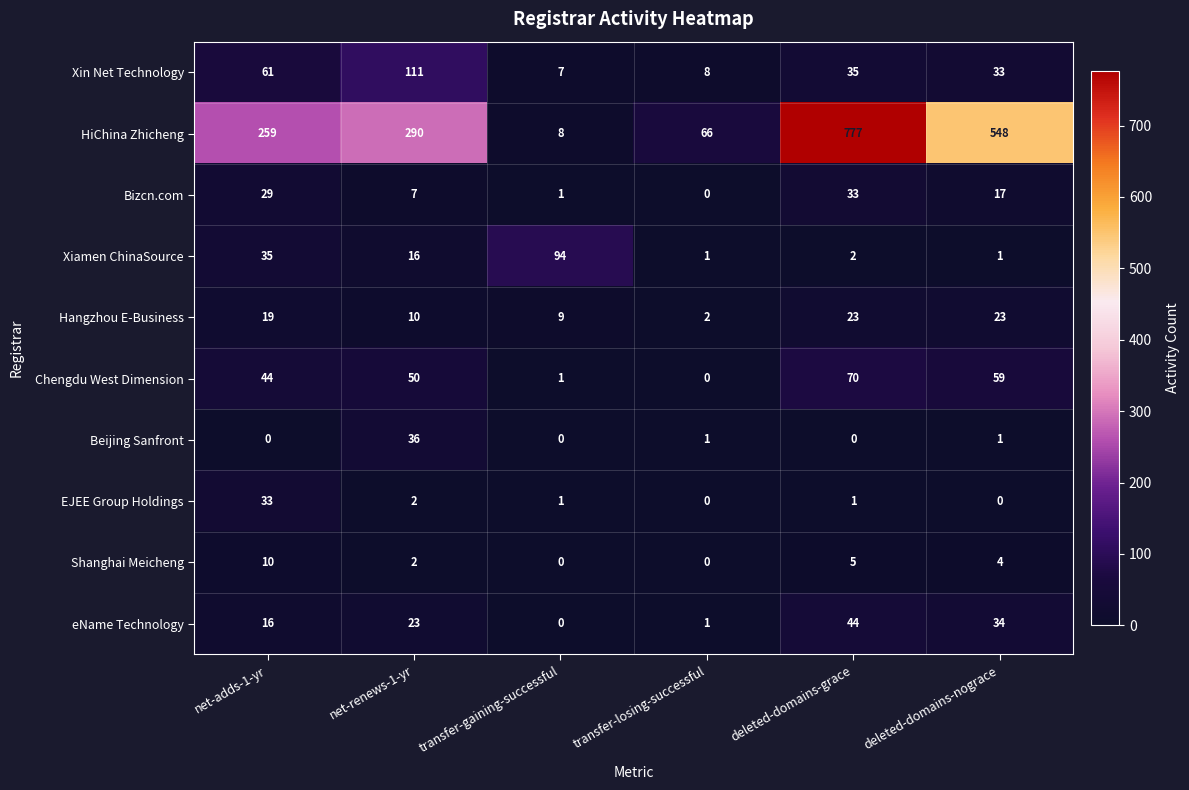

Which category has the highest value in the Xin Net Technology series?

net-renews-1-yr